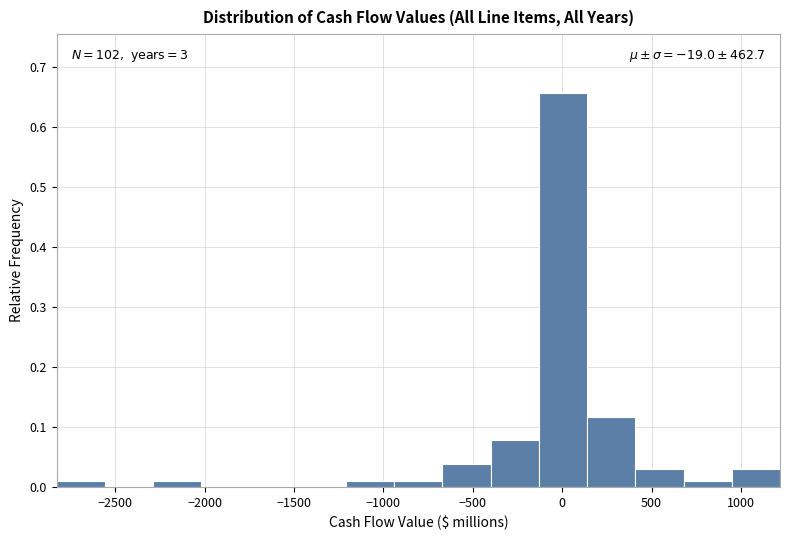

Which range on the x-axis has the tallest bar?

-150 to 150